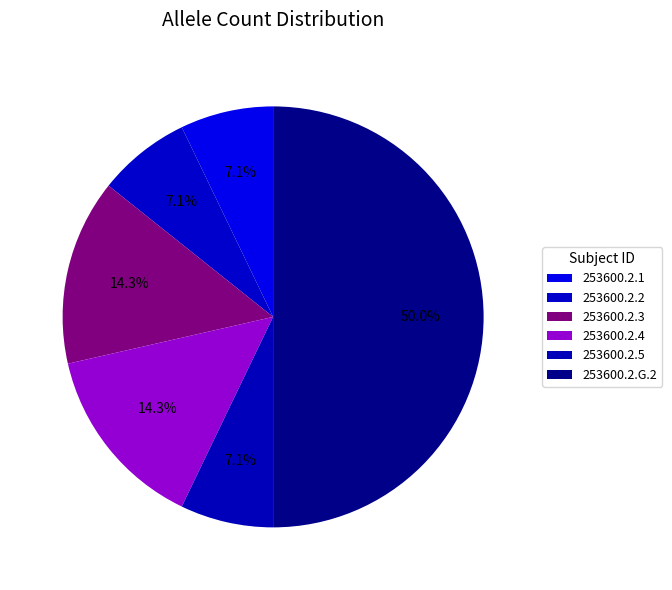

What is the total percentage of 253600.2.3 and 253600.2.G.2?

64.3%